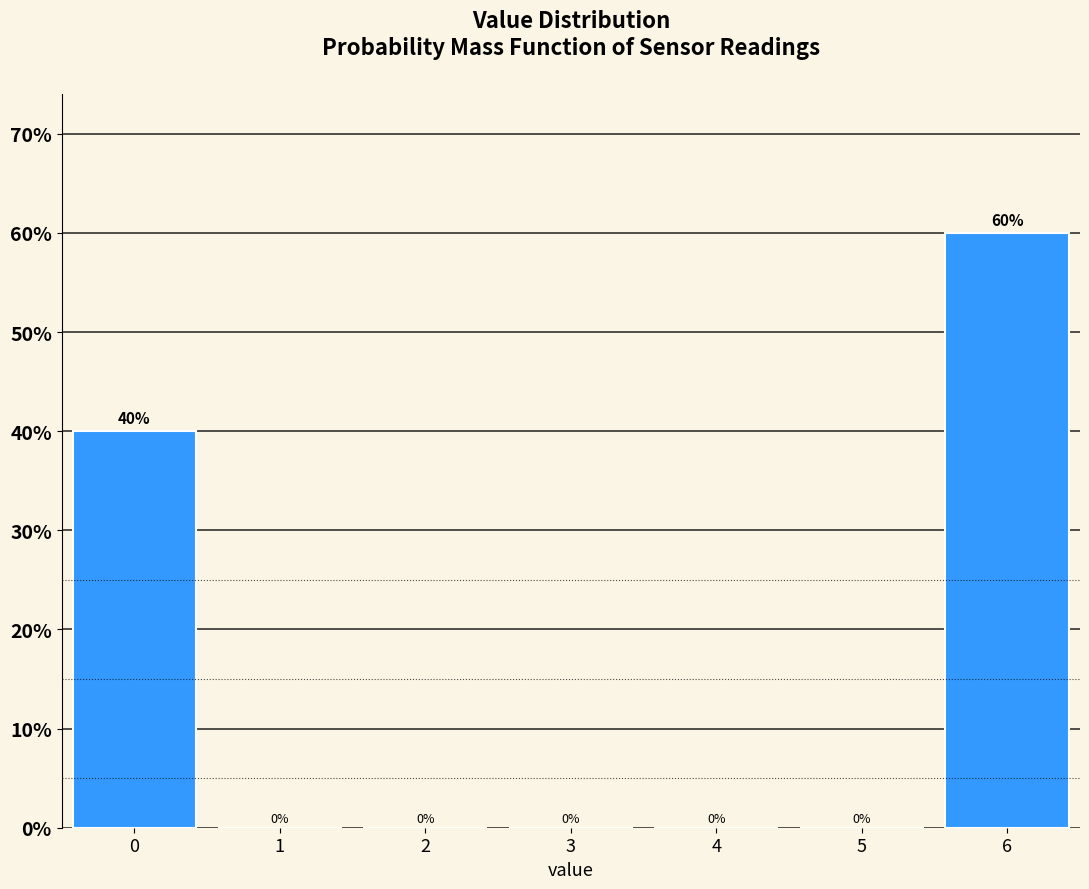

Over which range of the x-axis is the bar tallest?

5.5 to 6.5